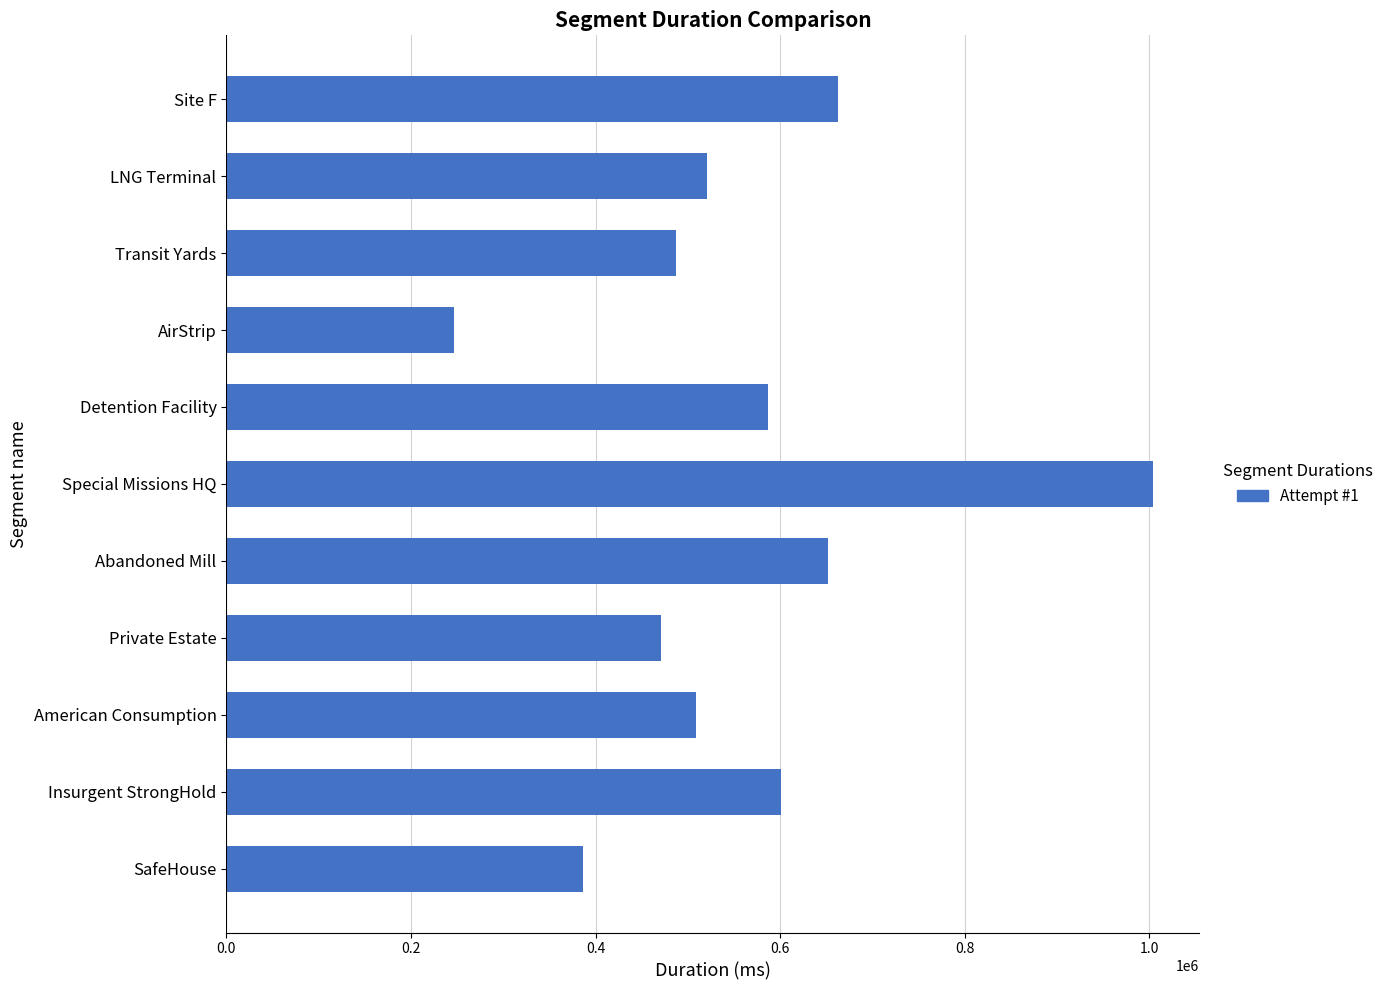

Rank the categories by value from highest to lowest.

Special Missions HQ, Site F, Abandoned Mill, Insurgent StrongHold, Detention Facility, LNG Terminal, American Consumption, Transit Yards, Private Estate, SafeHouse, AirStrip